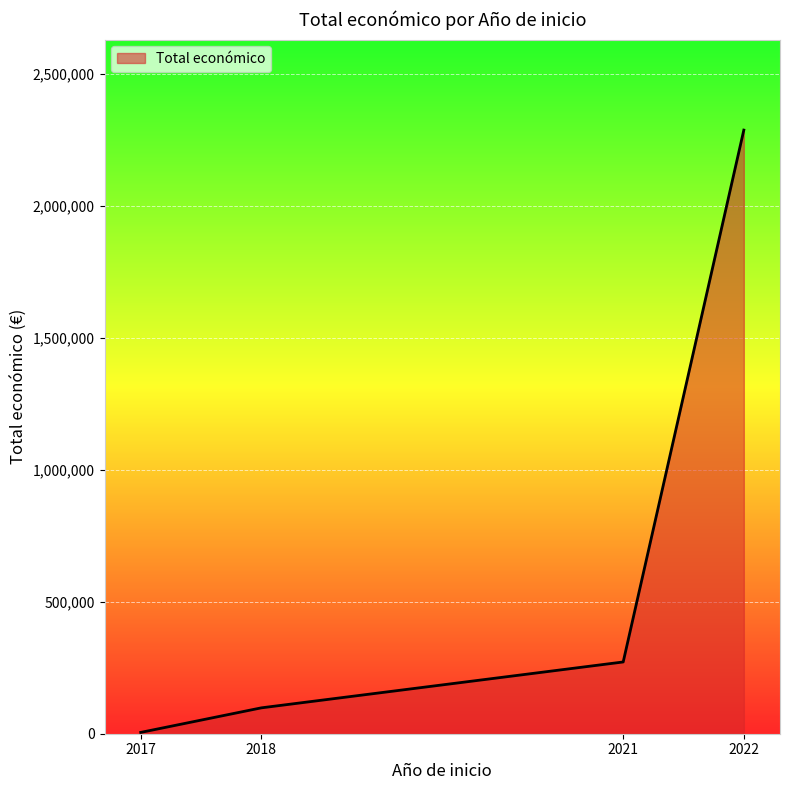

Rank the categories by value from lowest to highest.

2017, 2018, 2021, 2022